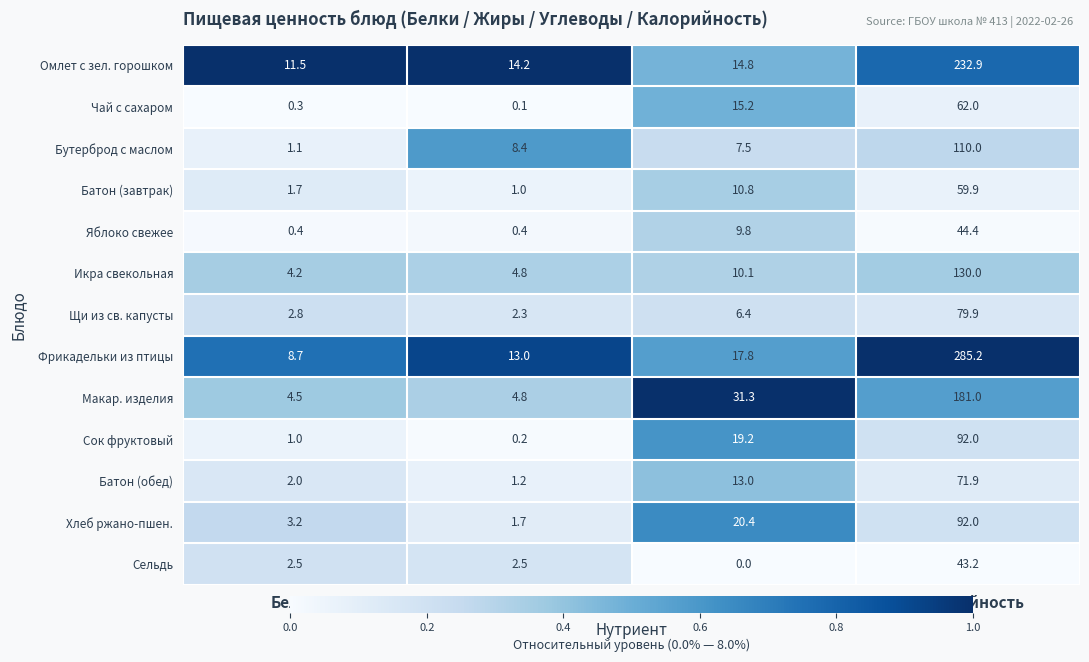

Rank the categories by Батон (завтрак) value from highest to lowest.

Калорийность, Углеводы, Белки, Жиры